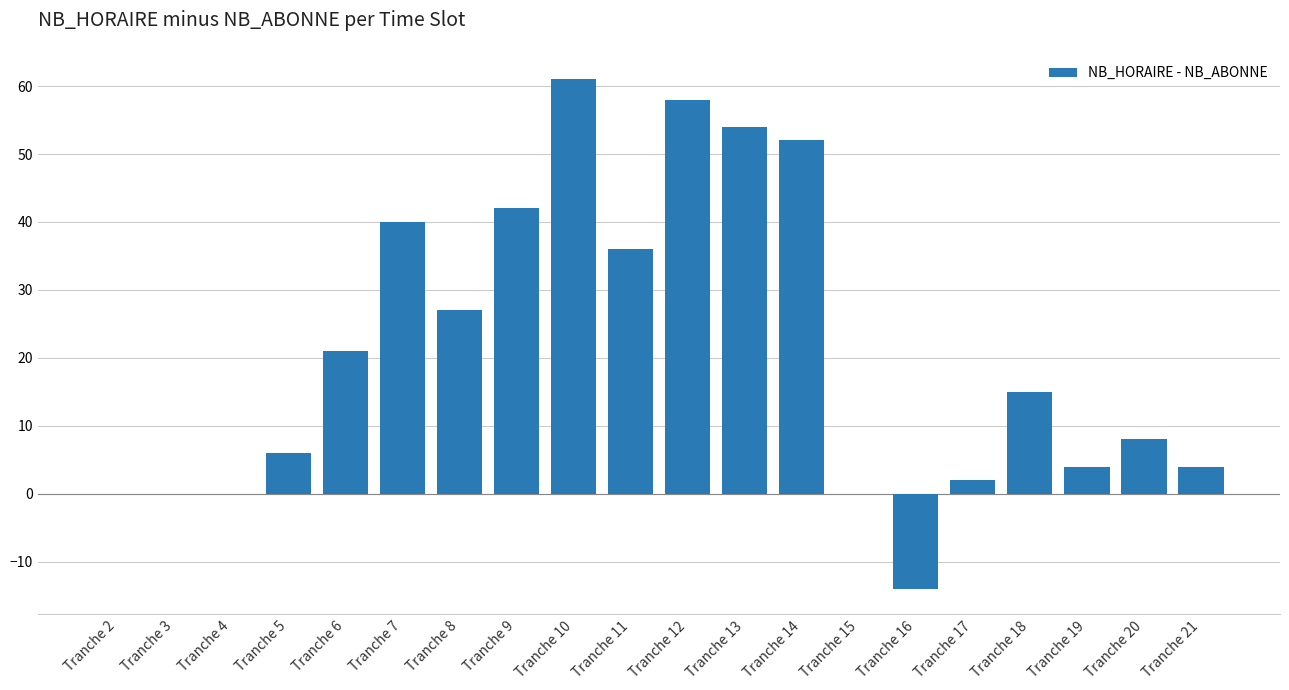

What is the sum of the values at Tranche 18 and Tranche 9?

57